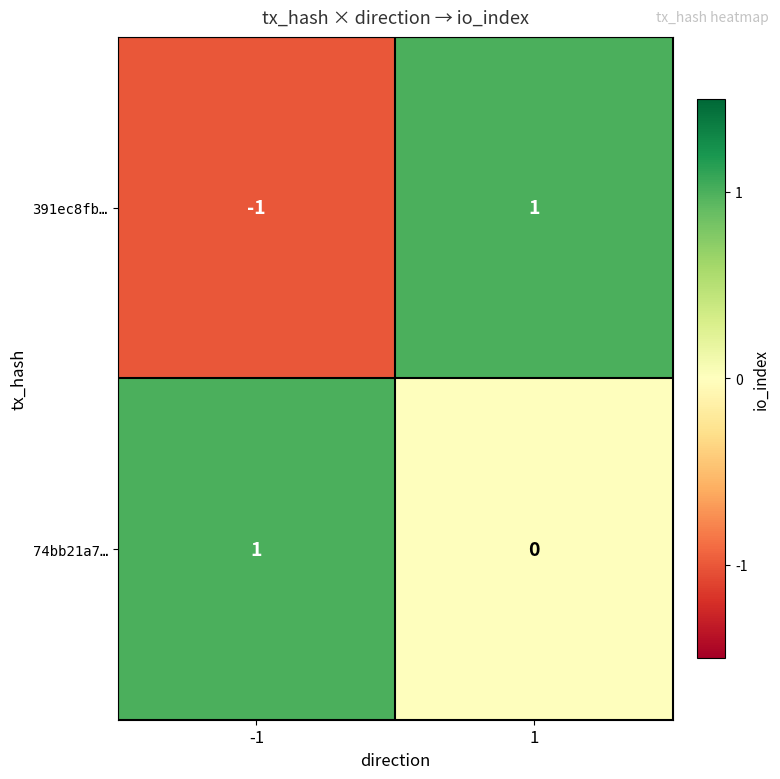

Reading left to right, what are all the values shown in this chart?

391ec8fb…: -1=-1	1=1
74bb21a7…: -1=1	1=0